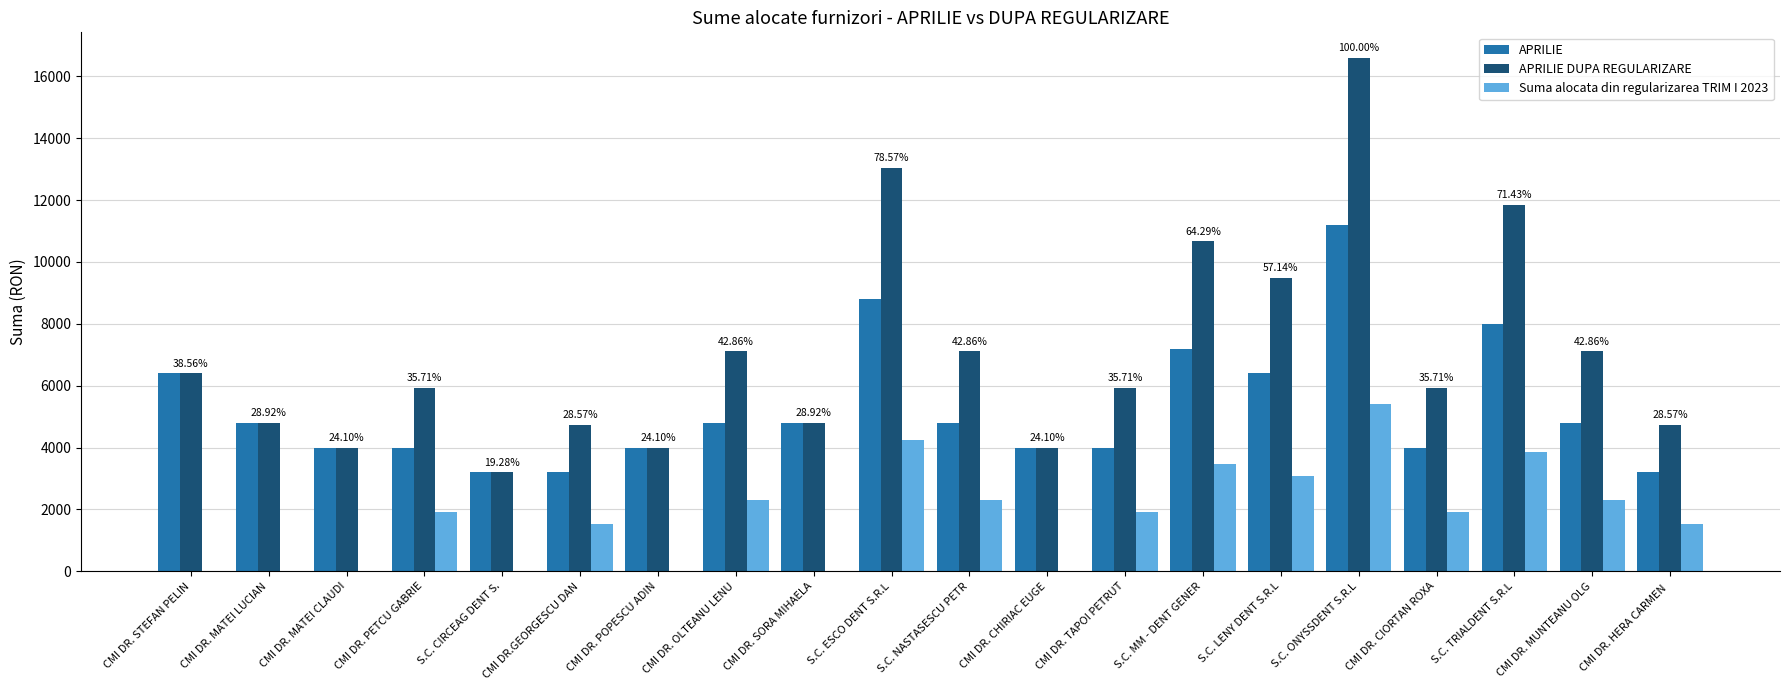

At which label does APRILIE reach its peak?

S.C. ONYSSDENT S.R.L